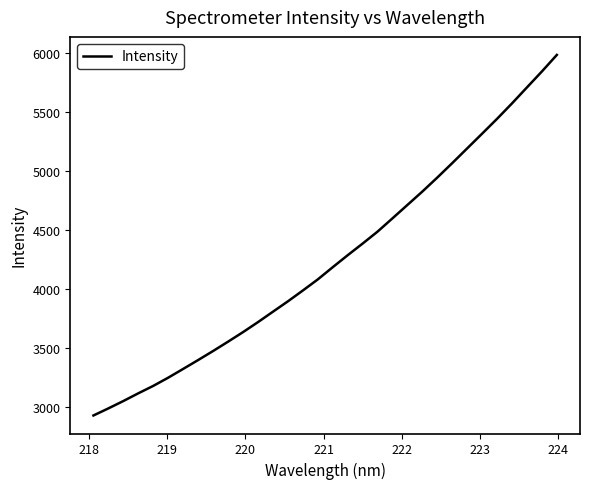

What is the minimum value shown in the chart?

2931.5